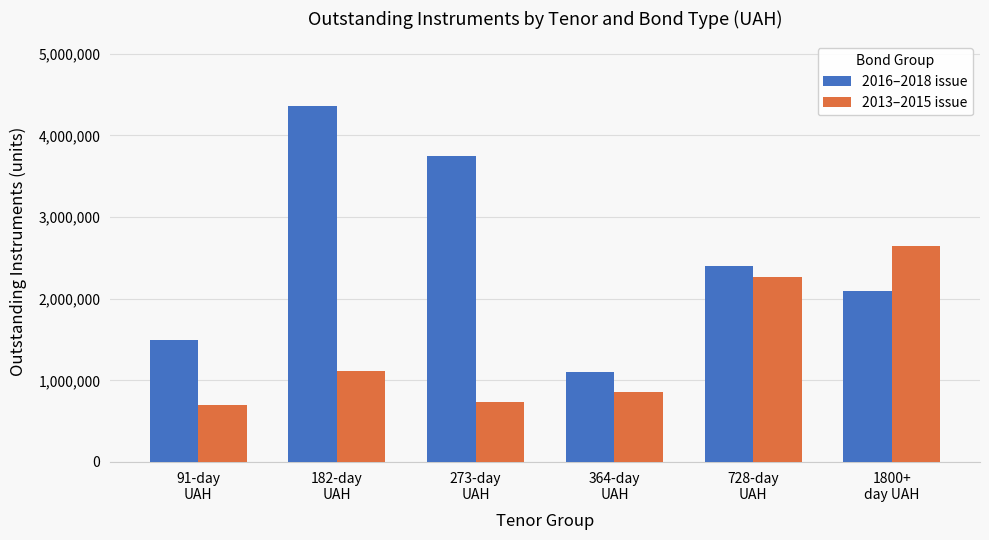

At which category is the sum across all series the highest?

182-day
UAH